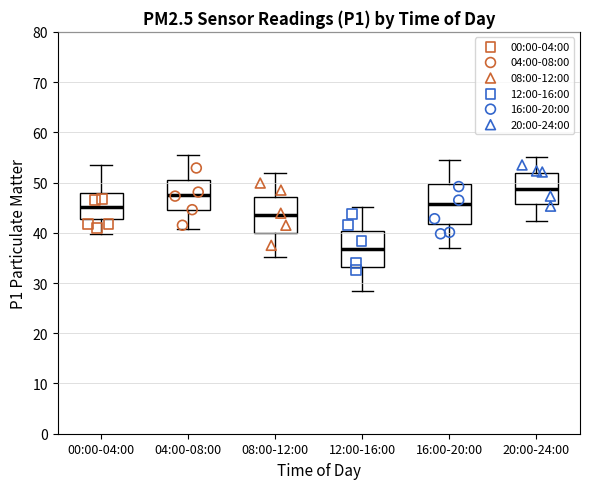

Which box has the lowest median line?

12:00-16:00